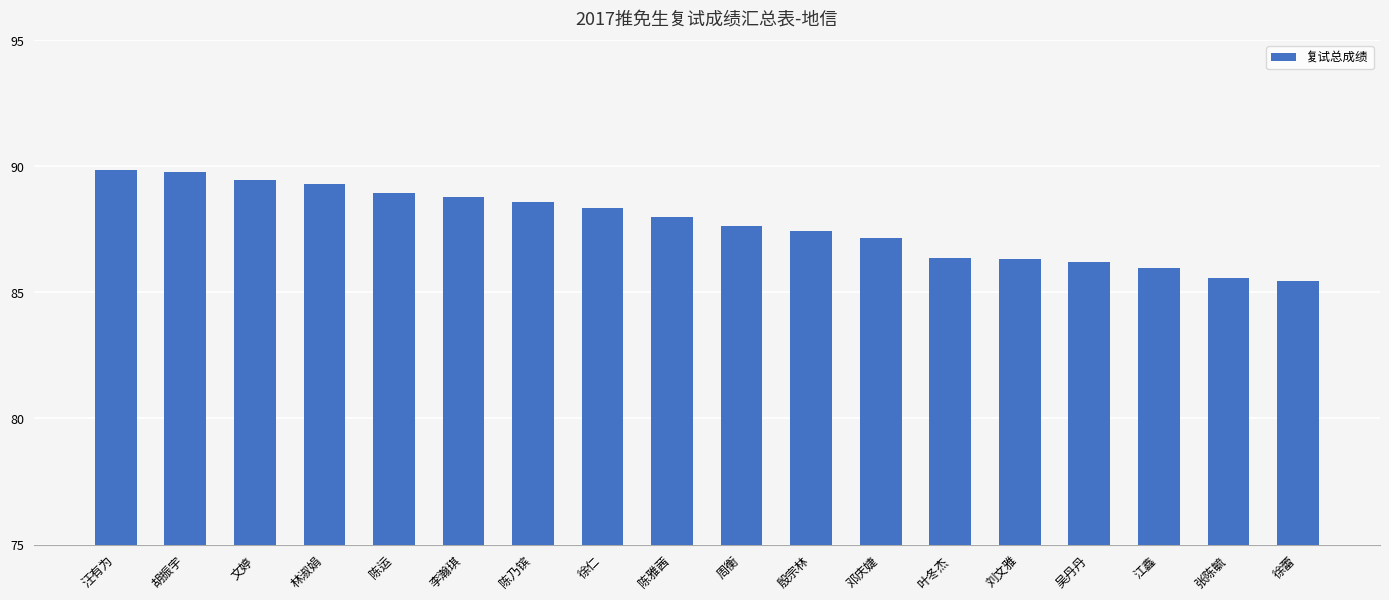

What is the sum of all values?

1579.1